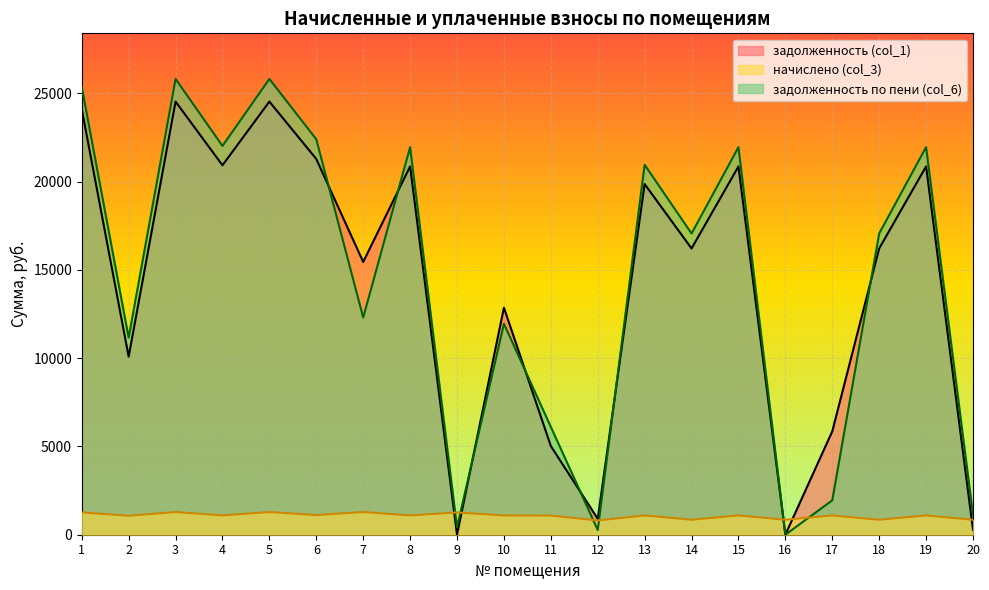

How many lines are shown in the chart?

3